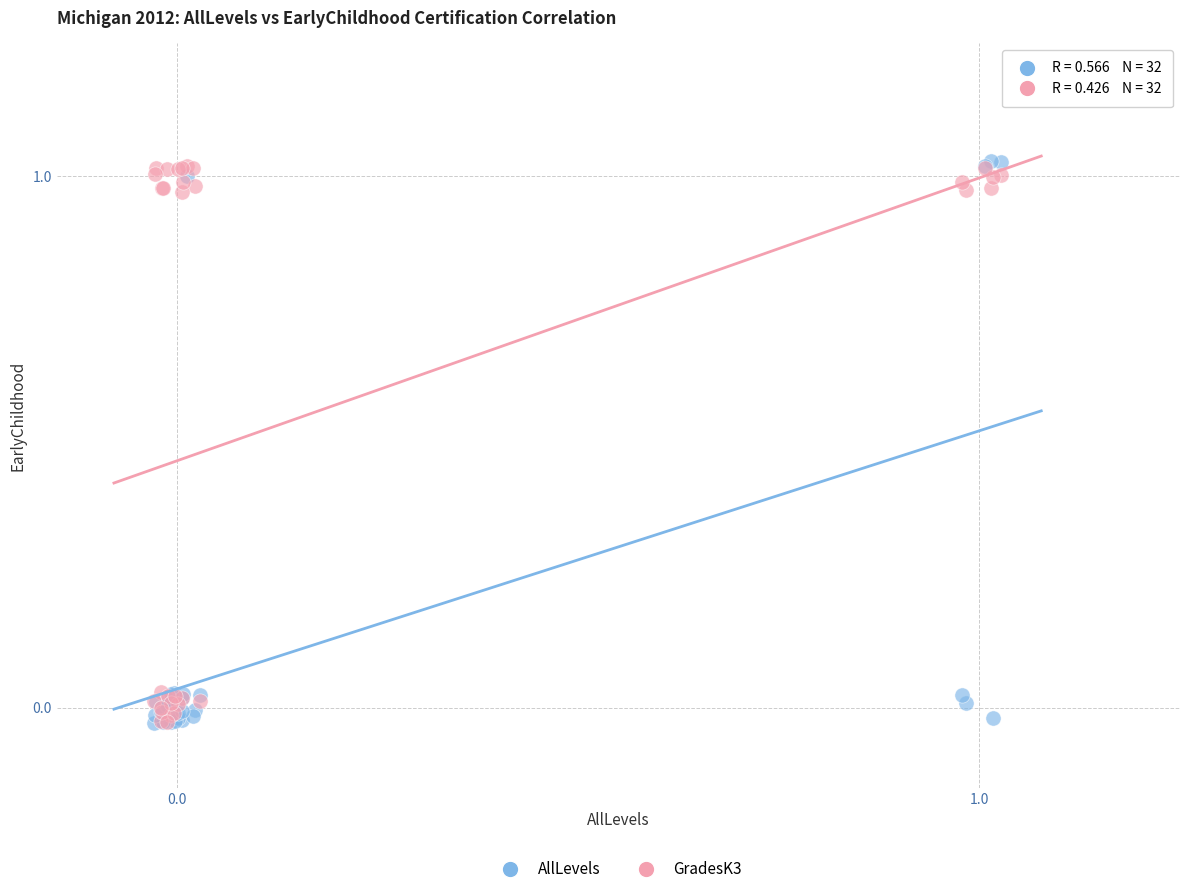

What are all the series names shown in the legend?

AllLevels, GradesK3